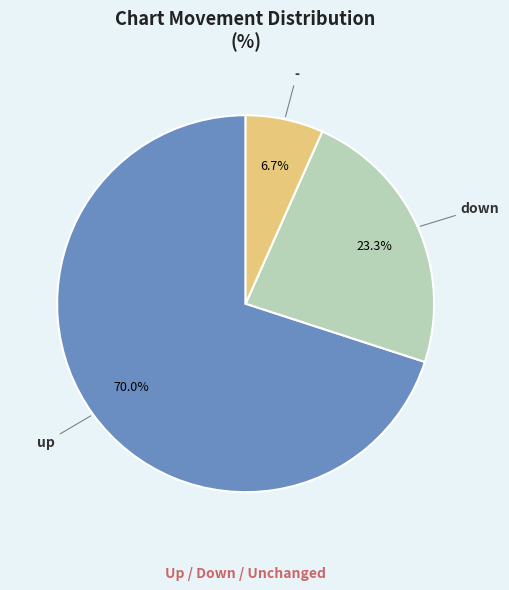

How many slices are in this pie chart?

3